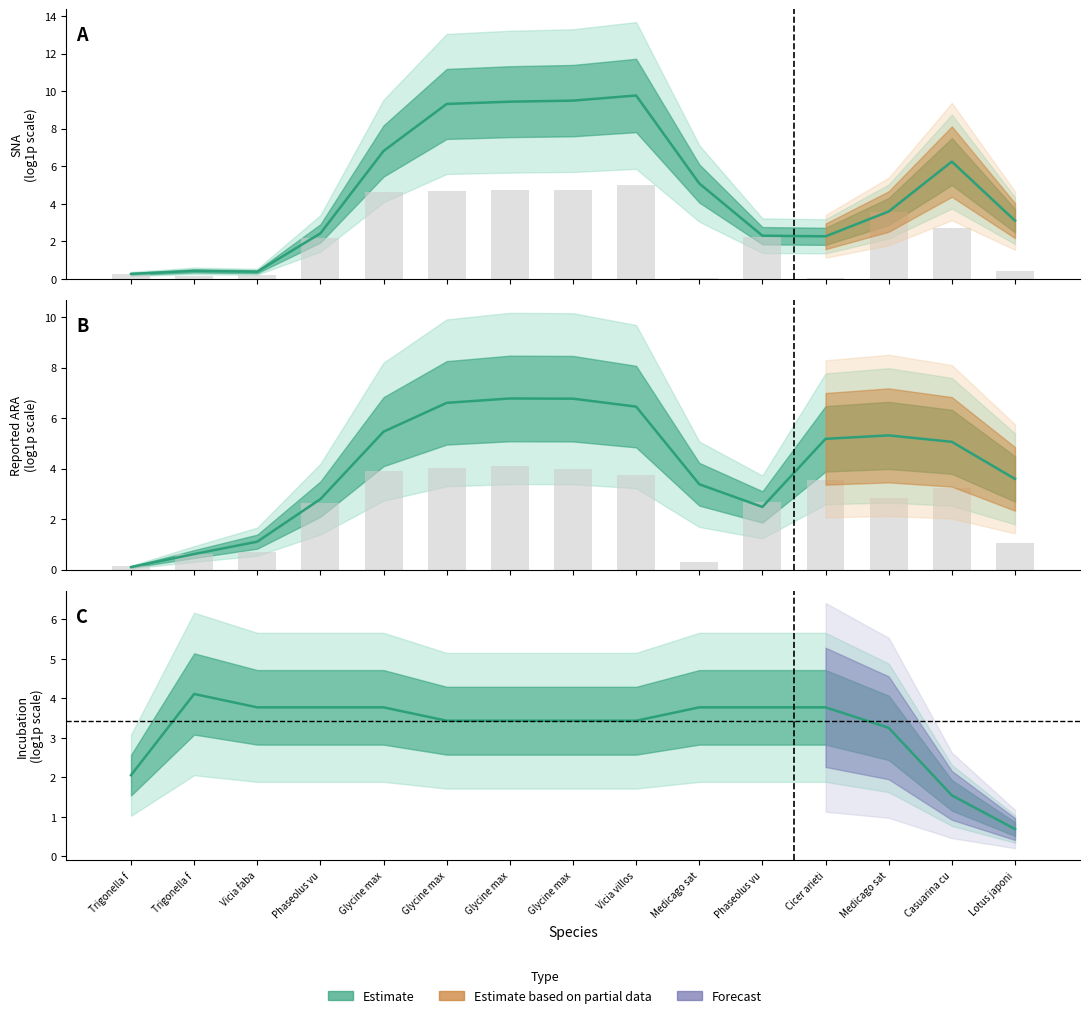

What is the label of the 13th bar from the left?

Medicago sat